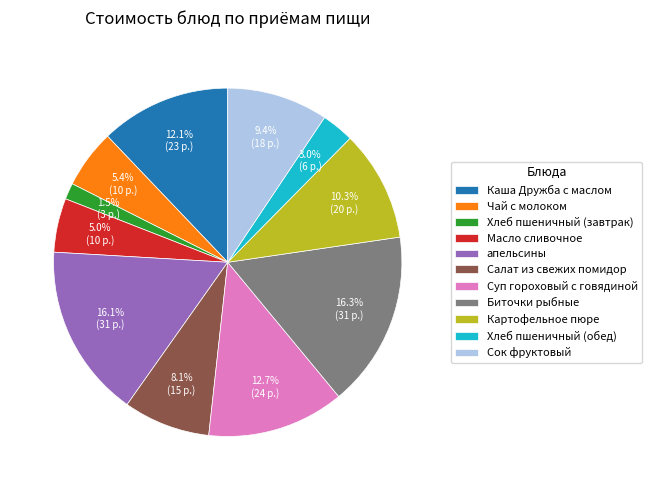

Which slice is the smallest?

Хлеб пшеничный (завтрак)